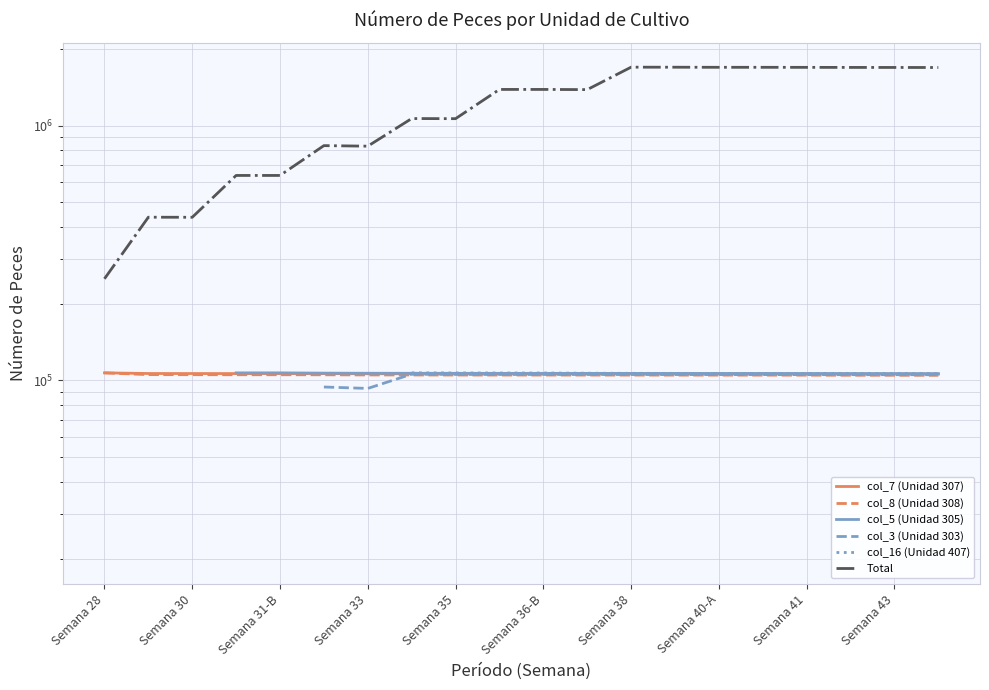

Where does the col_8 (Unidad 308) series first go above 104976?

Semana 28